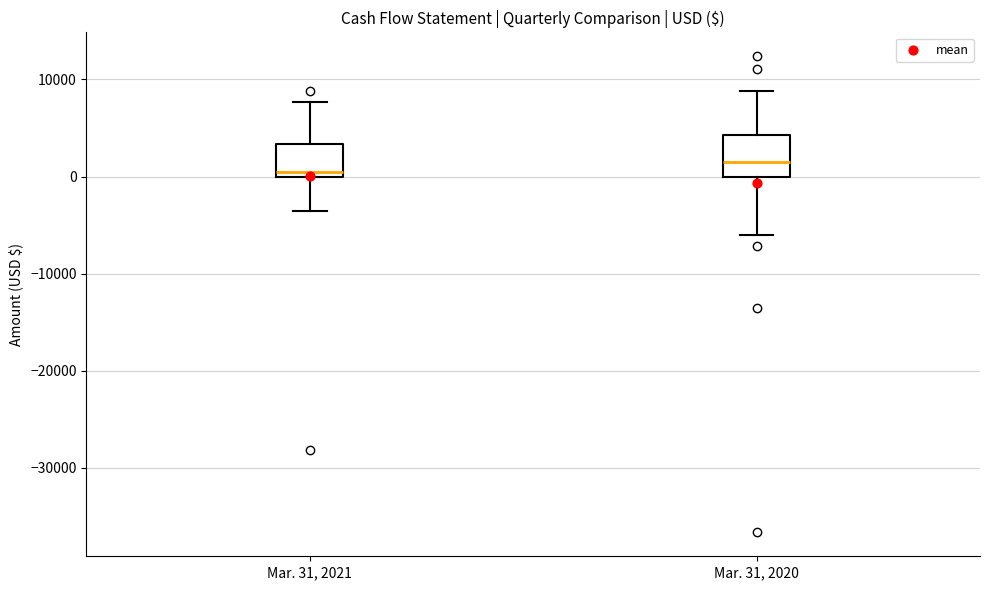

Which box has the highest median line?

Mar. 31, 2020